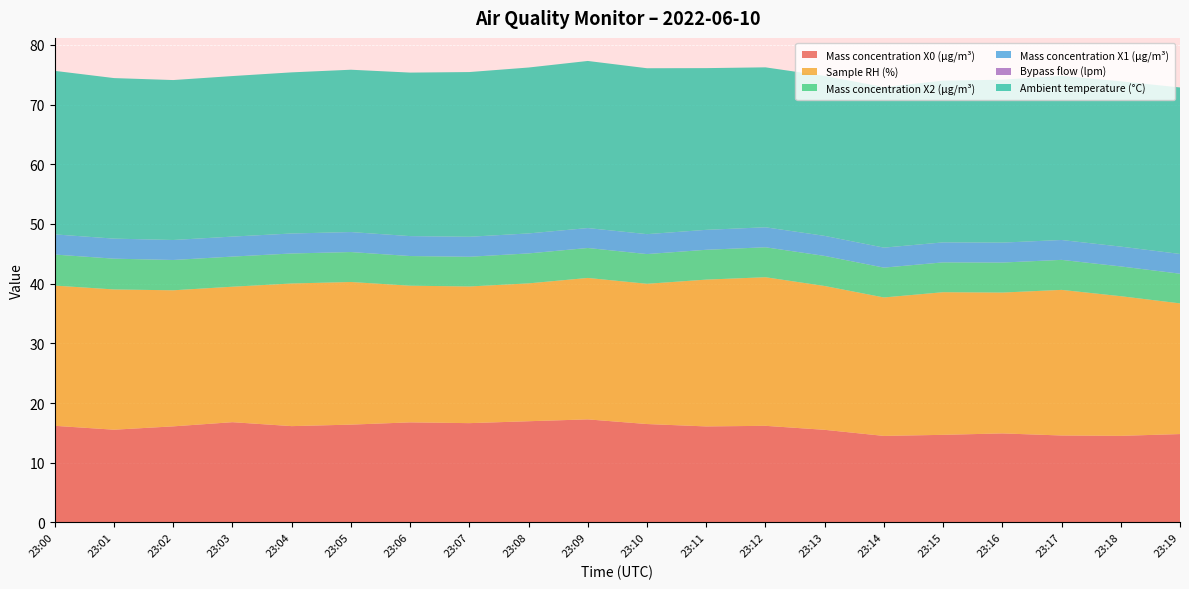

Reading left to right, list all the values displayed in this chart.

Mass concentration X0 (μg/m³): 23:00=16.2	23:01=15.5	23:02=16.1	23:03=16.8	23:04=16.1	23:05=16.4	23:06=16.8	23:07=16.6	23:08=16.9	23:09=17.3	23:10=16.5	23:11=16.1	23:12=16.2	23:13=15.5	23:14=14.5	23:15=14.7	23:16=14.9	23:17=14.6	23:18=14.5	23:19=14.8
Sample RH (%): 23:00=23.5	23:01=23.5	23:02=22.8	23:03=22.7	23:04=23.9	23:05=23.9	23:06=22.9	23:07=22.9	23:08=23.1	23:09=23.7	23:10=23.5	23:11=24.6	23:12=24.9	23:13=24.1	23:14=23.2	23:15=23.9	23:16=23.6	23:17=24.4	23:18=23.4	23:19=21.9
Mass concentration X2 (μg/m³): 23:00=5.2	23:01=5.2	23:02=5.1	23:03=5.0	23:04=5.0	23:05=5.0	23:06=5.0	23:07=5.0	23:08=5.0	23:09=5.0	23:10=5.0	23:11=5.0	23:12=5.0	23:13=5.0	23:14=5.0	23:15=5.0	23:16=5.0	23:17=5.0	23:18=5.0	23:19=5.0
Mass concentration X1 (μg/m³): 23:00=3.4	23:01=3.4	23:02=3.4	23:03=3.4	23:04=3.4	23:05=3.4	23:06=3.3	23:07=3.4	23:08=3.4	23:09=3.3	23:10=3.3	23:11=3.3	23:12=3.4	23:13=3.4	23:14=3.4	23:15=3.4	23:16=3.3	23:17=3.3	23:18=3.3	23:19=3.3
Bypass flow (lpm): 23:00=0.0	23:01=0.0	23:02=0.0	23:03=0.0	23:04=0.0	23:05=0.0	23:06=0.0	23:07=0.0	23:08=0.0	23:09=0.0	23:10=0.0	23:11=0.0	23:12=0.0	23:13=0.0	23:14=0.0	23:15=0.0	23:16=0.0	23:17=0.0	23:18=0.0	23:19=0.0
Ambient temperature (°C): 23:00=27.4	23:01=26.9	23:02=26.8	23:03=26.9	23:04=27.0	23:05=27.2	23:06=27.4	23:07=27.6	23:08=27.8	23:09=28.0	23:10=27.8	23:11=27.1	23:12=26.8	23:13=26.8	23:14=26.9	23:15=27.1	23:16=27.3	23:17=27.5	23:18=27.7	23:19=27.9